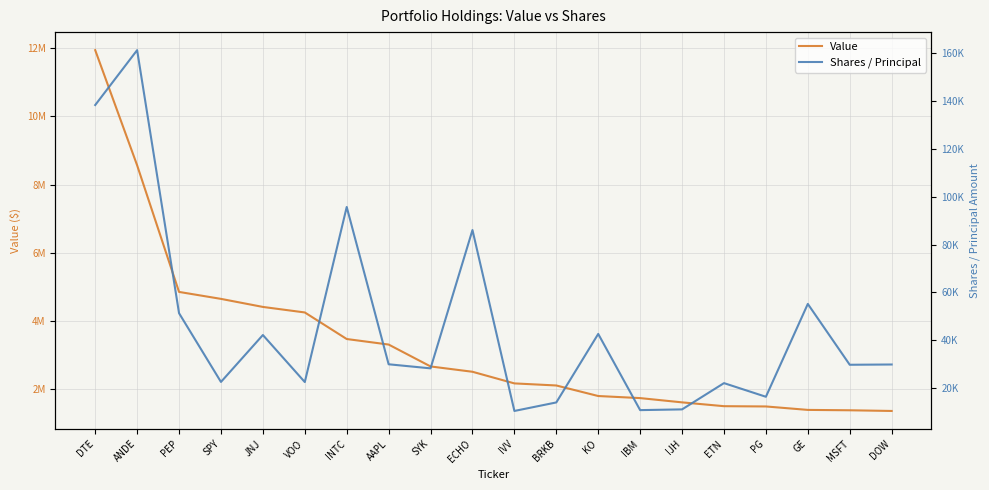

True or false: Value and Shares / Principal cross at least once.

False